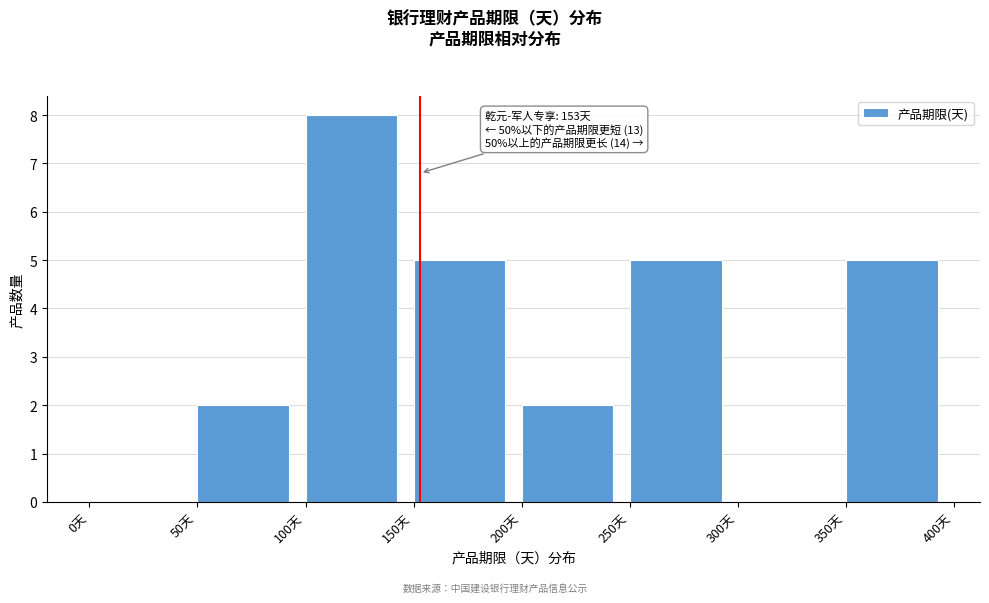

Which range on the x-axis has the tallest bar?

100 to 150